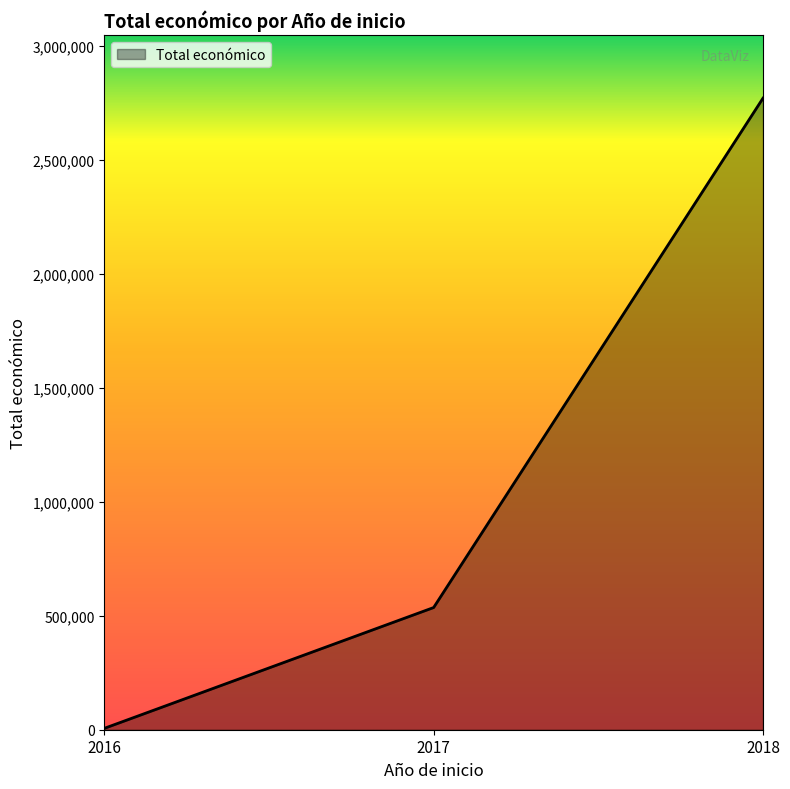

Rank the categories by value from lowest to highest.

2016, 2017, 2018